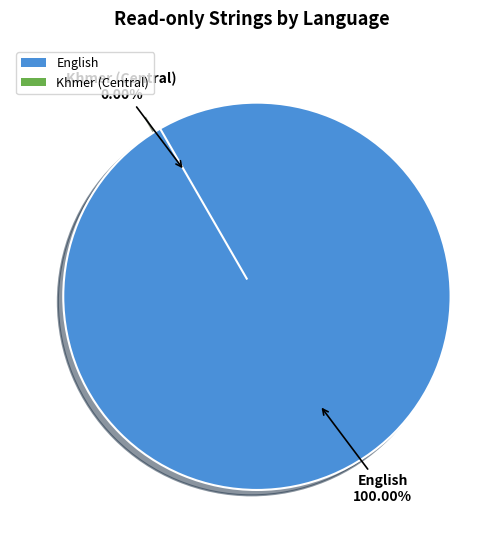

To the nearest percent, what is the average slice percentage?

50%